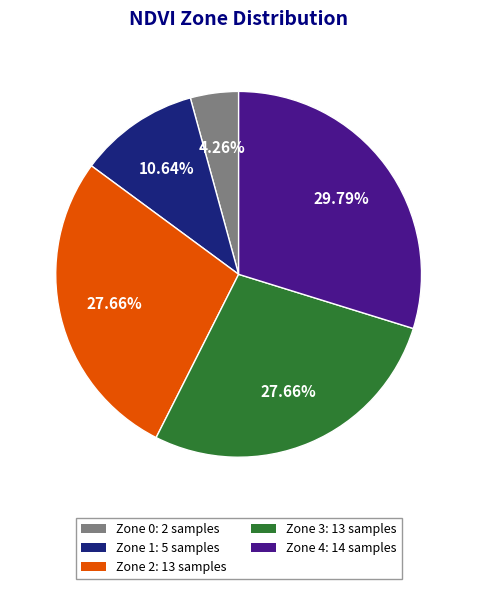

What is the ratio of the value at Zone 1: 5 samples to the value at Zone 4: 14 samples?

0.4